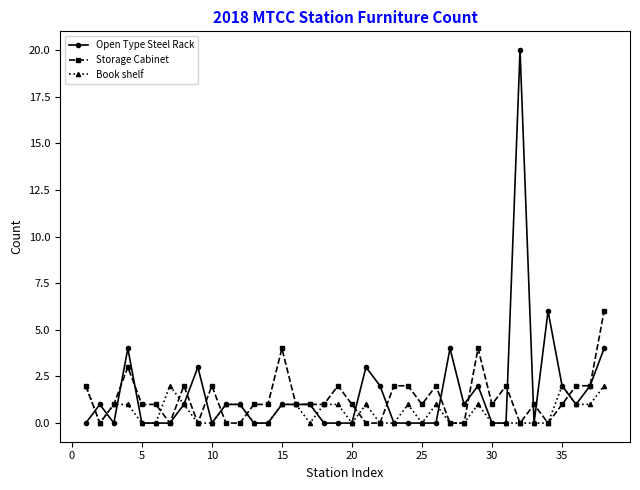

List the series in order of their overall mean, lowest first.

Book shelf, Storage Cabinet, Open Type Steel Rack